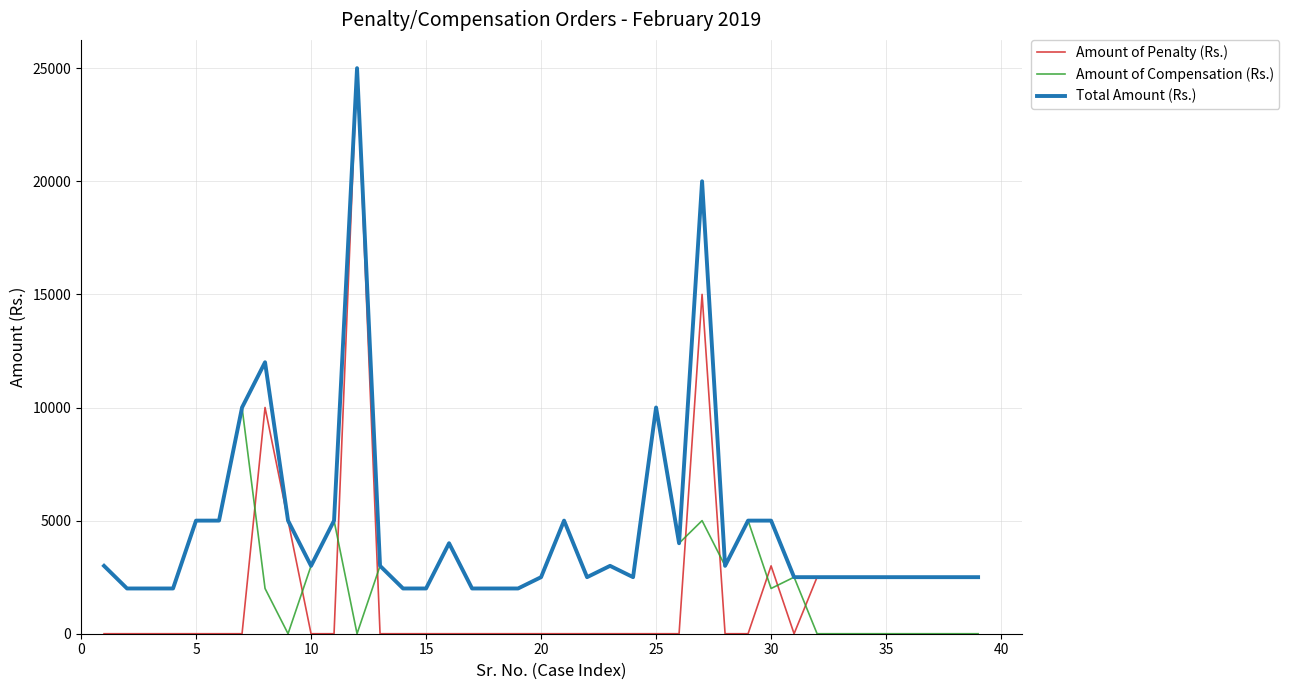

Which series has the largest range (max minus min)?

Amount of Penalty (Rs.)